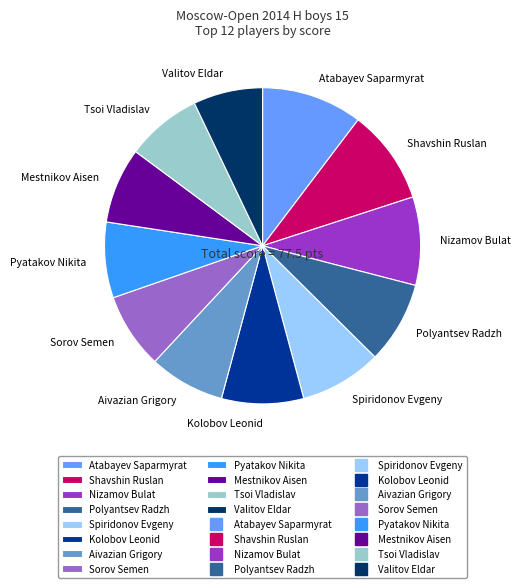

Does any single category account for the majority?

No